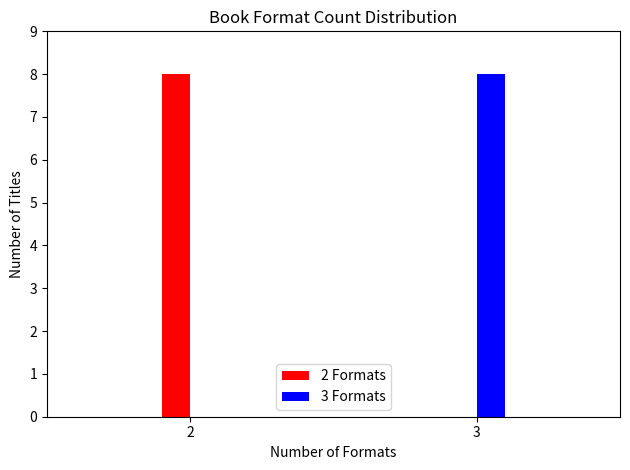

Reading right to left, extract all data points from this chart.

2 Formats: 3=0	2=8
3 Formats: 3=8	2=0